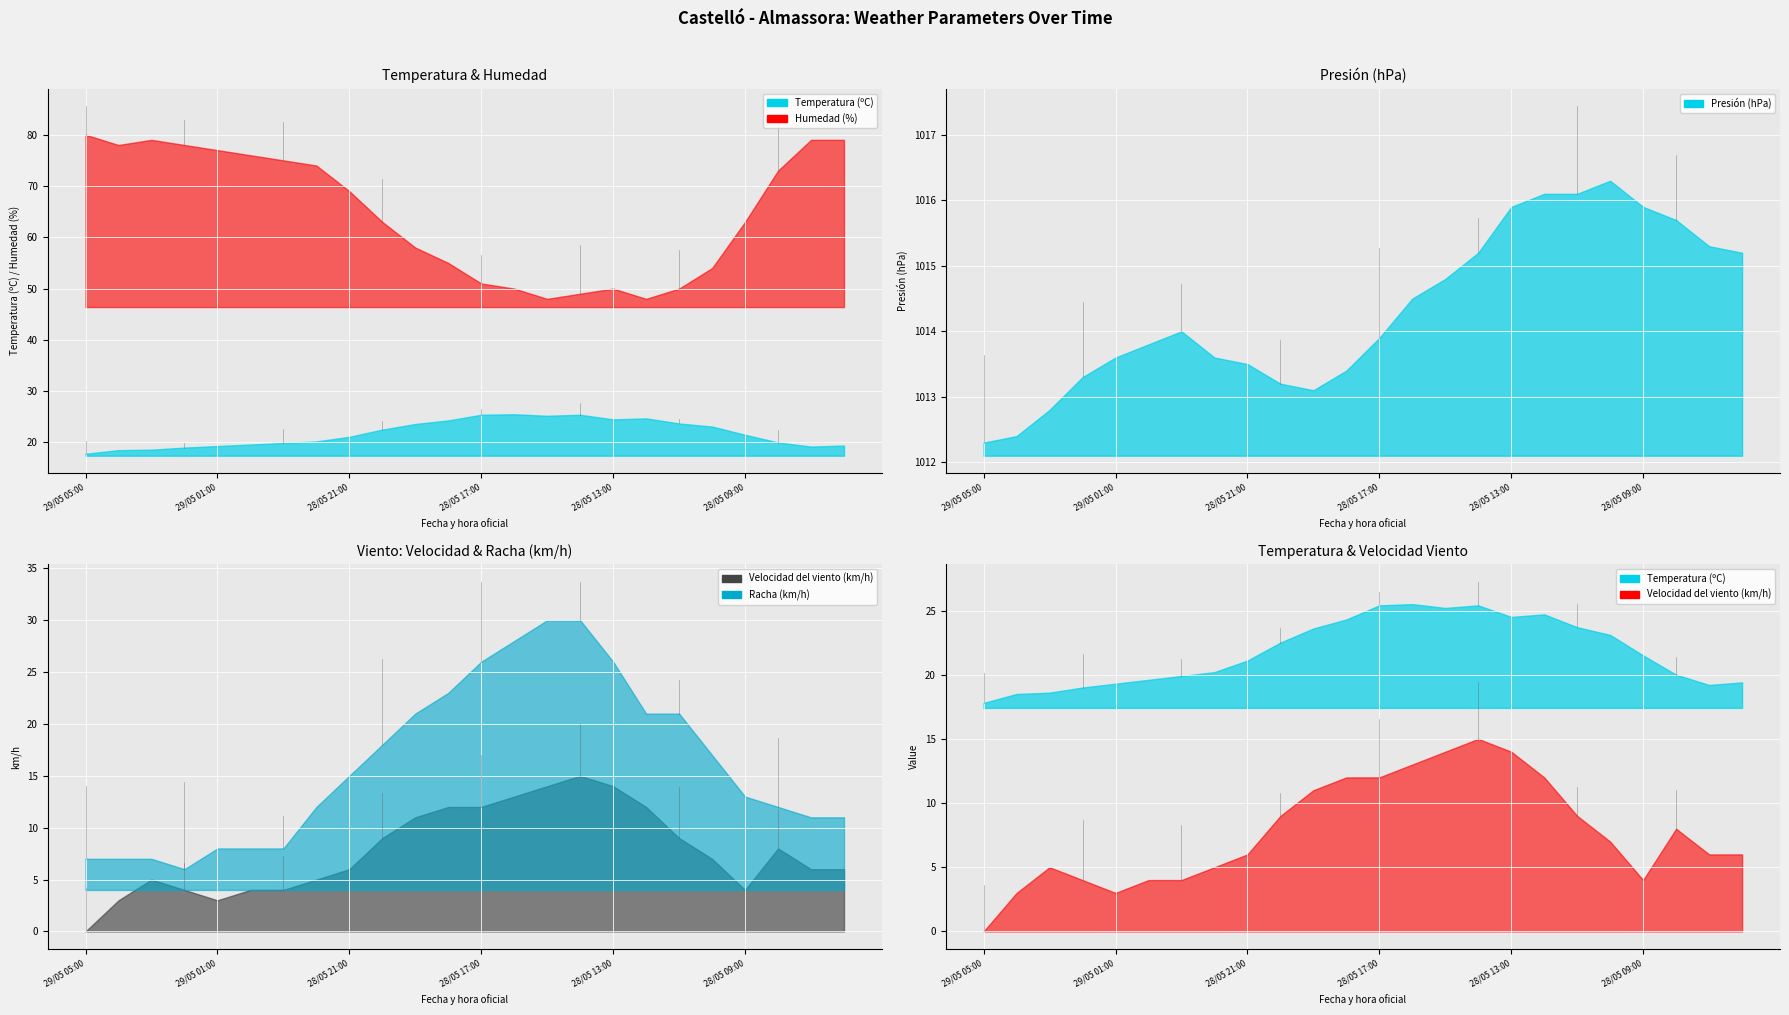

Reading left to right, transcribe all the data shown in this chart.

Temperatura (ºC): 17.8	18.5	18.6	19.0	19.3	19.6	19.9	20.2	21.1	22.5	23.6	24.3	25.4	25.5	25.2	25.4	24.5	24.7	23.7	23.1	21.5	20.0	19.2	19.4
Presión (hPa): 1012.3	1012.4	1012.8	1013.3	1013.6	1013.8	1014.0	1013.6	1013.5	1013.2	1013.1	1013.4	1013.9	1014.5	1014.8	1015.2	1015.9	1016.1	1016.1	1016.3	1015.9	1015.7	1015.3	1015.2
Humedad (%): 80.0	78.0	79.0	78.0	77.0	76.0	75.0	74.0	69.0	63.0	58.0	55.0	51.0	50.0	48.0	49.0	50.0	48.0	50.0	54.0	63.0	73.0	79.0	79.0
Velocidad del viento (km/h): 0.0	3.0	5.0	4.0	3.0	4.0	4.0	5.0	6.0	9.0	11.0	12.0	12.0	13.0	14.0	15.0	14.0	12.0	9.0	7.0	4.0	8.0	6.0	6.0
Racha (km/h): 7.0	7.0	7.0	6.0	8.0	8.0	8.0	12.0	15.0	18.0	21.0	23.0	26.0	28.0	30.0	30.0	26.0	21.0	21.0	17.0	13.0	12.0	11.0	11.0